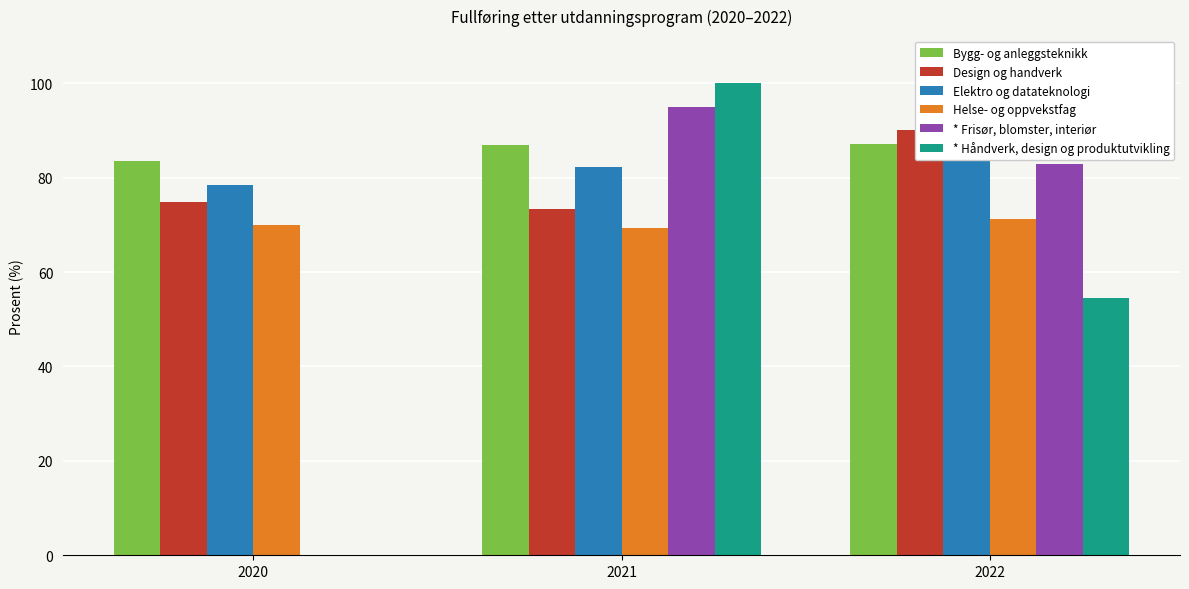

What is the value of the Design og handverk bar at the 3rd from the left?

90.1